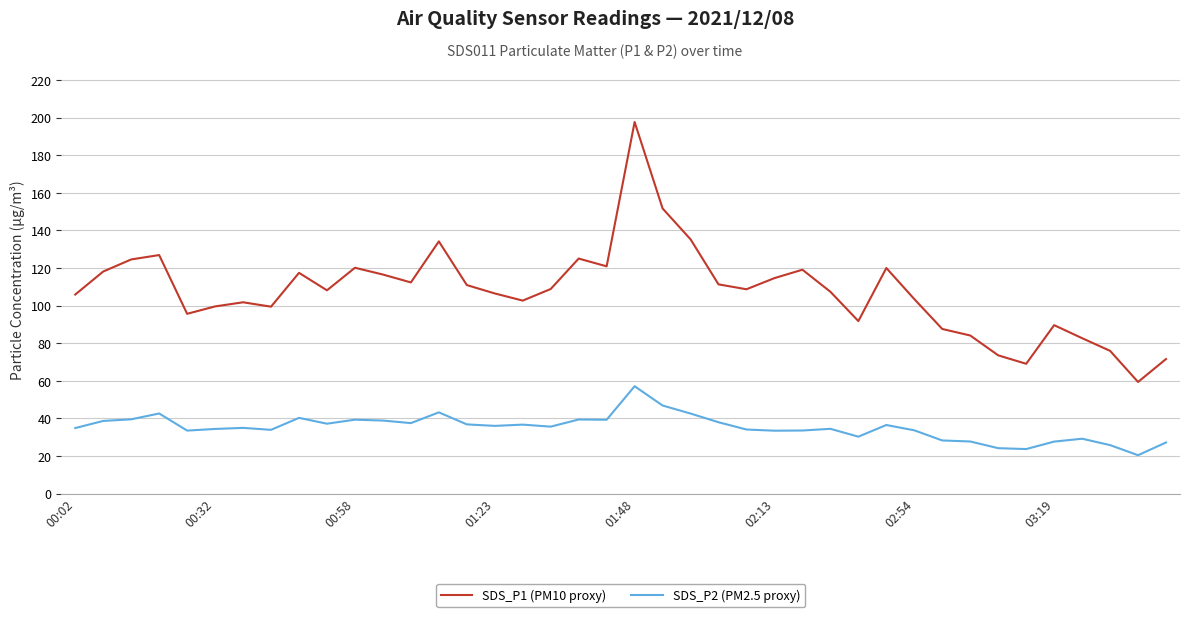

Which series has the largest range (max minus min)?

SDS_P1 (PM10 proxy)